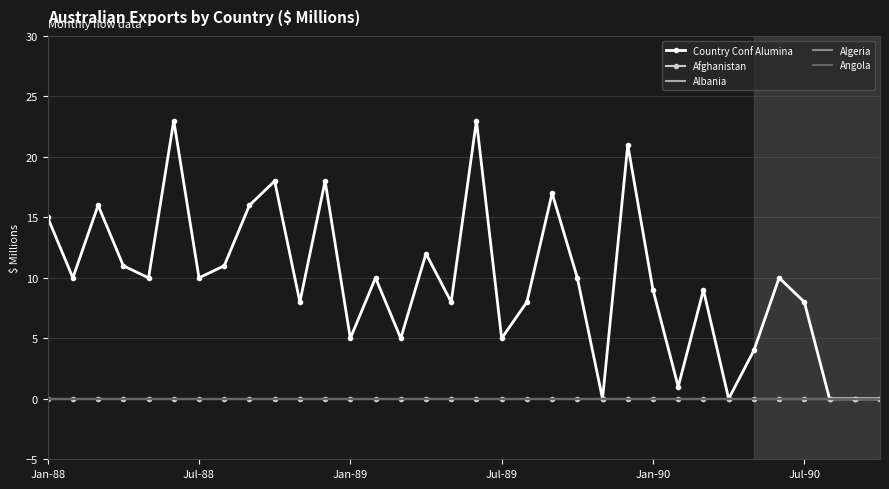

True or false: Algeria and Albania intersect in this chart.

False